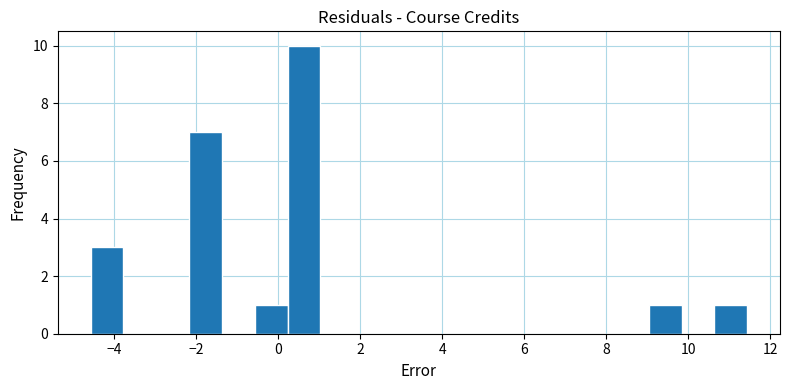

Reading left to right, transcribe this chart: for each bar, give the range it covers on the x-axis and its height. Neither the bar edges nor the heights are printed on the chart, so give them approximately, as read against the axes.

-4.6 to -3.8: 3
-3.8 to -3.0: 0
-3.0 to -2.2: 0
-2.2 to -1.4: 7
-1.4 to -0.6: 0
-0.6 to 0.2: 1
0.2 to 1.0: 10
1.0 to 1.8: 0
1.8 to 2.6: 0
2.6 to 3.4: 0
3.4 to 4.2: 0
4.2 to 5.0: 0
5.0 to 5.8: 0
5.8 to 6.6: 0
6.6 to 7.4: 0
7.4 to 8.2: 0
8.2 to 9.0: 0
9.0 to 9.8: 1
9.8 to 10.6: 0
10.6 to 11.4: 1